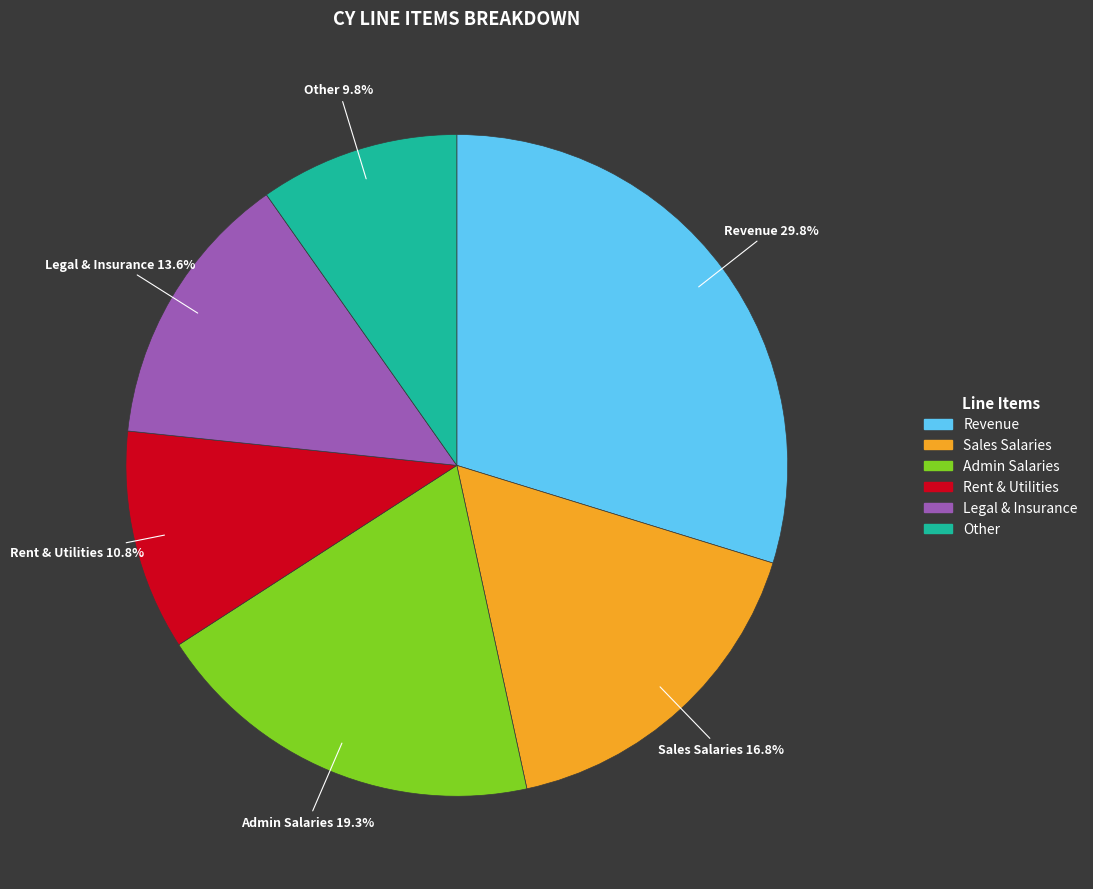

Is there a majority slice in this chart?

No